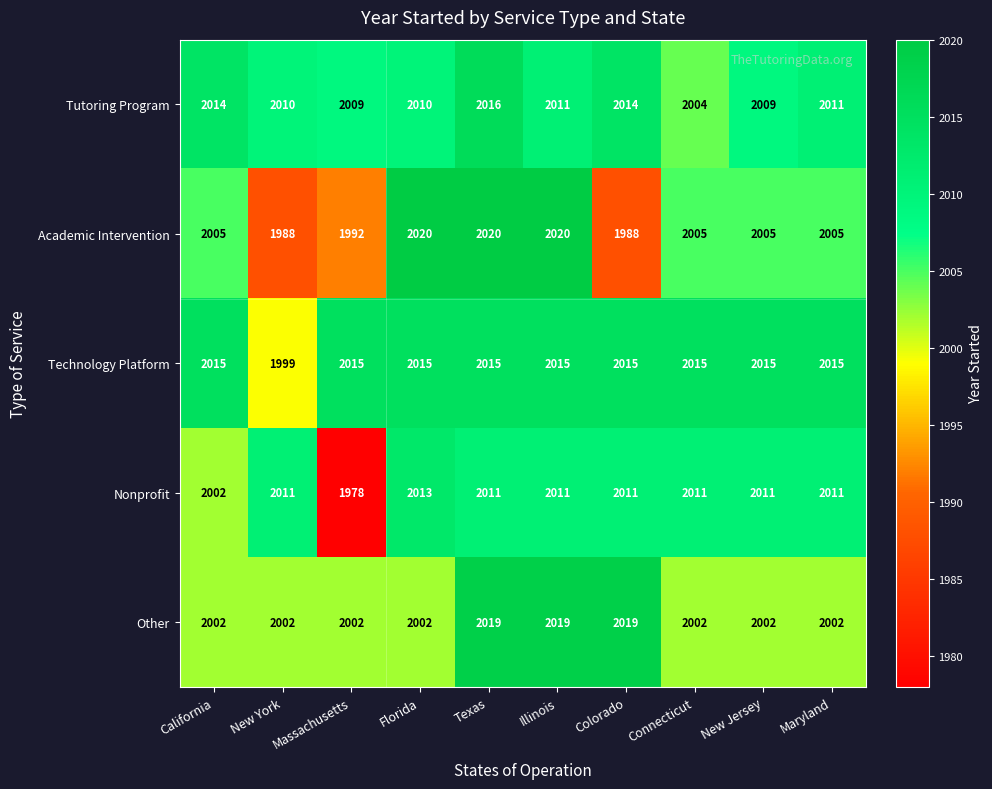

Which category has the lowest value across all series?

Massachusetts